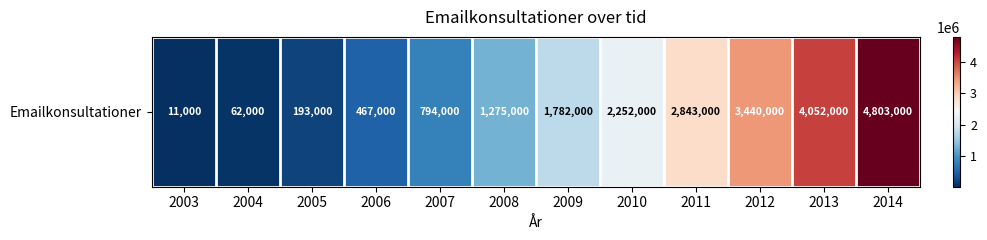

True or false: the data shows 2843000 at 2011.

True